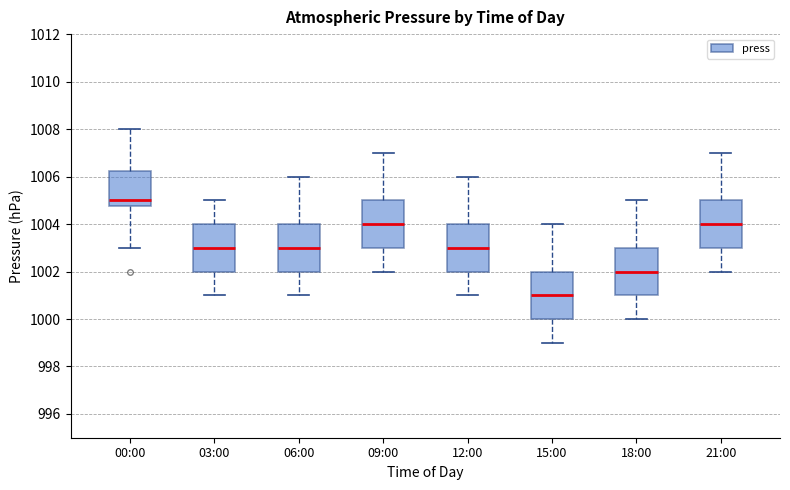

Where does the lower whisker of the box for 03:00 end on the y-axis? The values are not printed on the chart, so give them approximately, as read against the axis.

1001.0